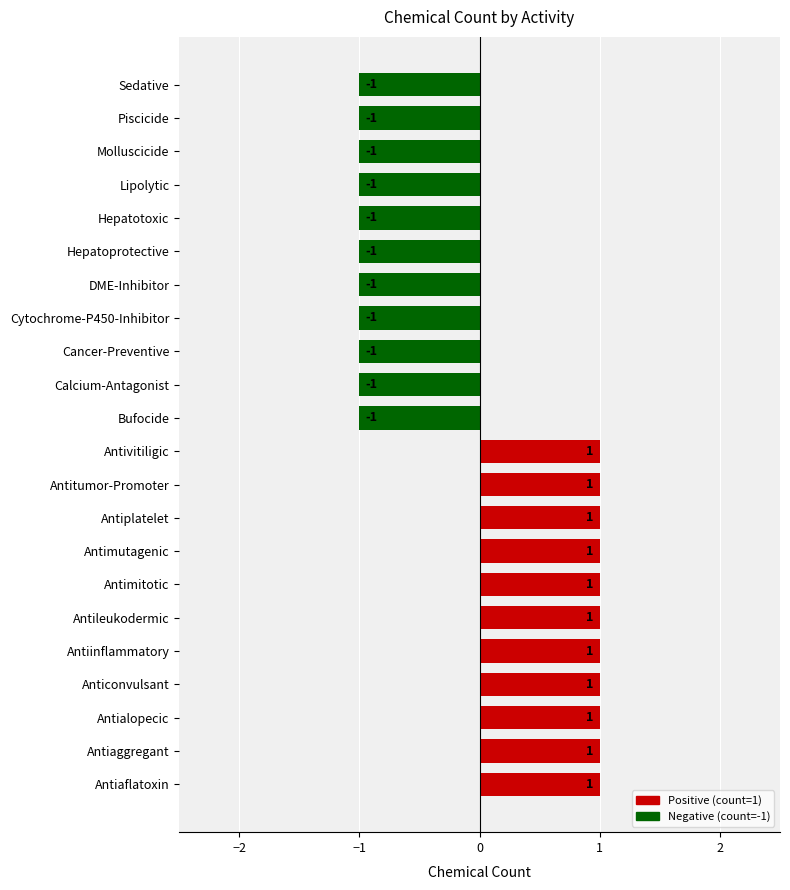

Approximately how many times larger is the value at Antivitiligic compared to Antiplatelet?

1.0